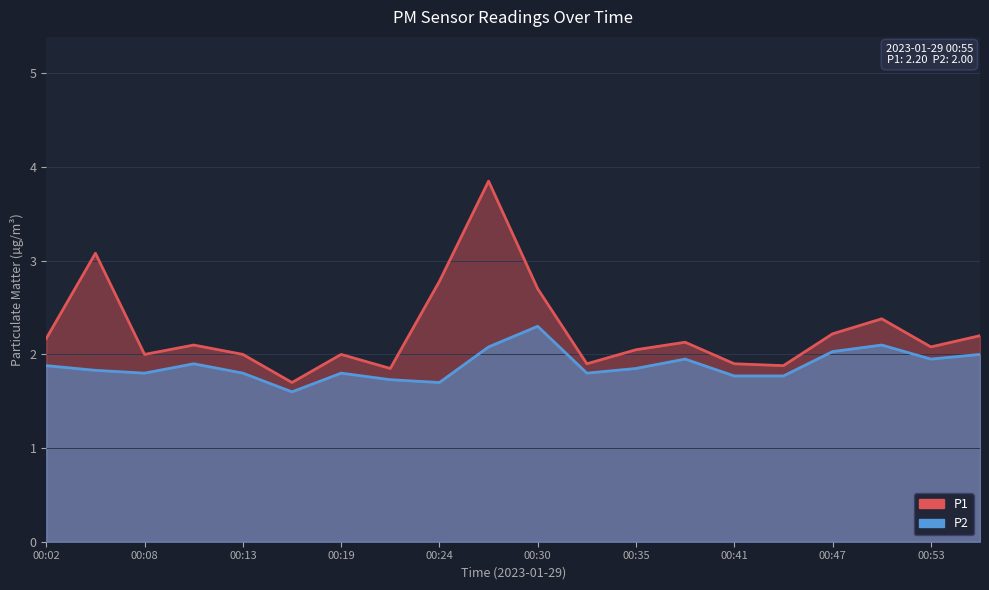

How many lines are shown in the chart?

2